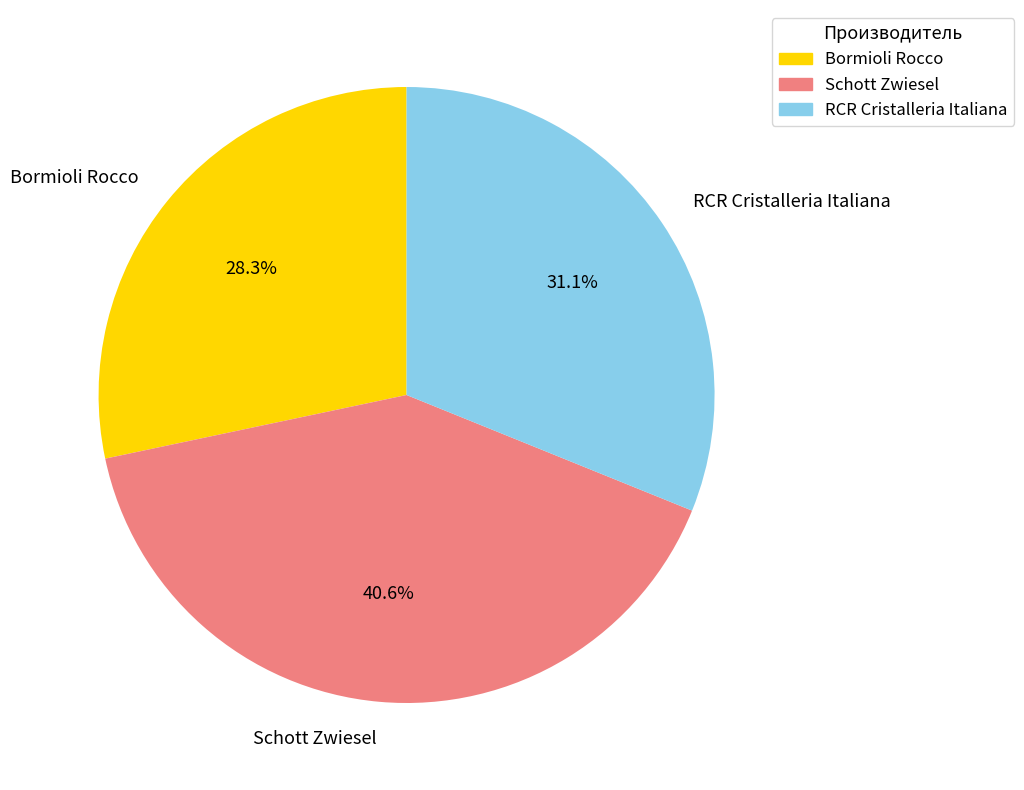

What is the ratio of the value at RCR Cristalleria Italiana to the value at Schott Zwiesel?

0.8